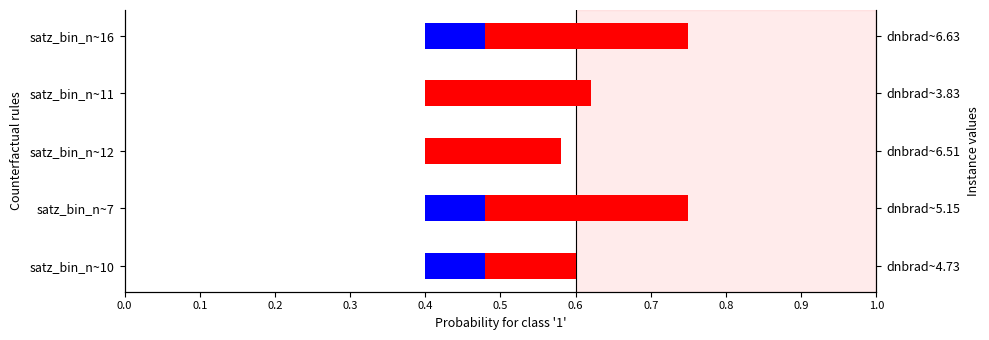

What is the value of the red bar at the 1st from the left?

0.1